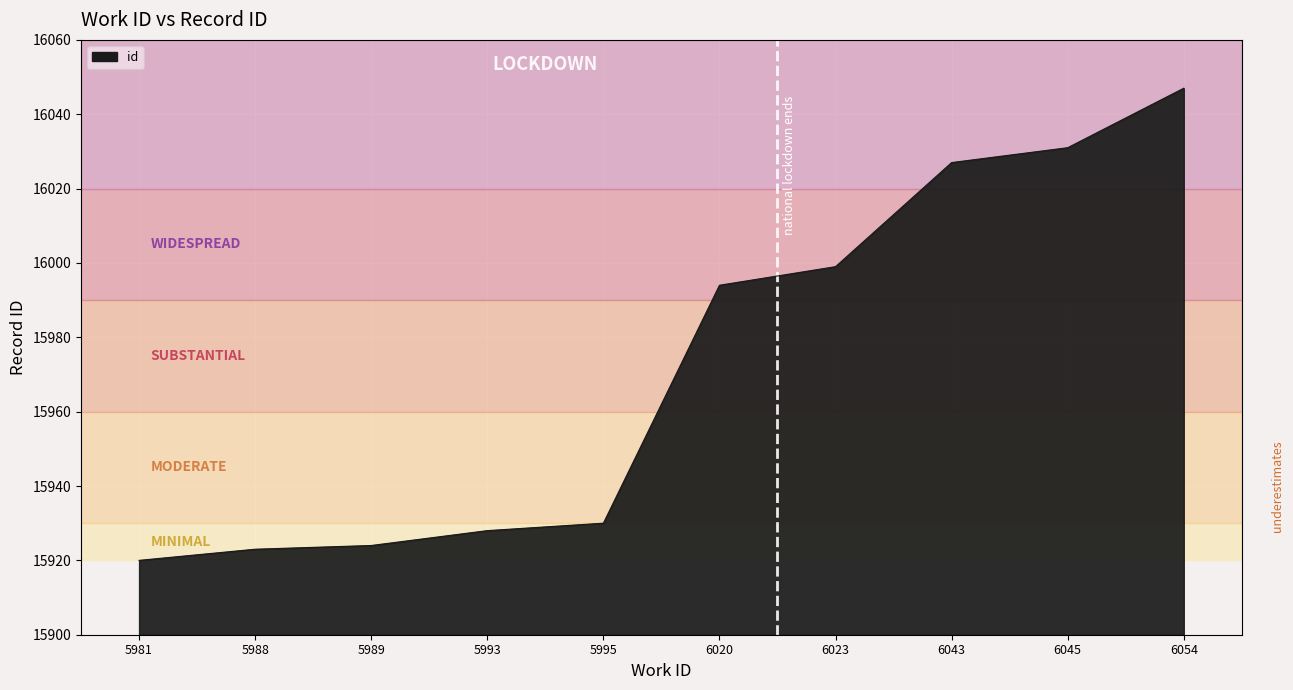

True or false: the data shows 15923 at 5988.

True